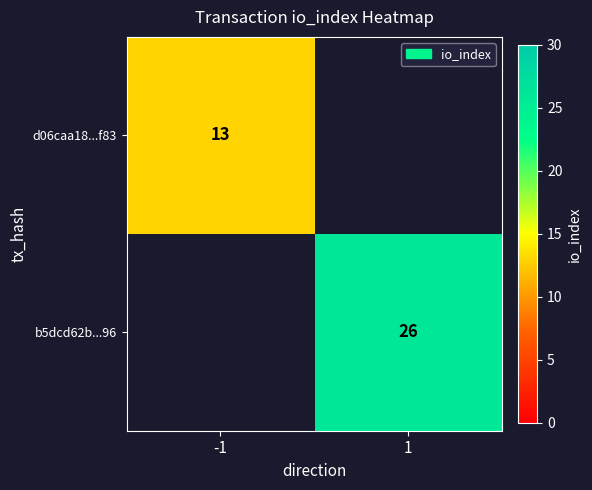

The value of d06caa18...f83 at -1 is 13. True or false?

True